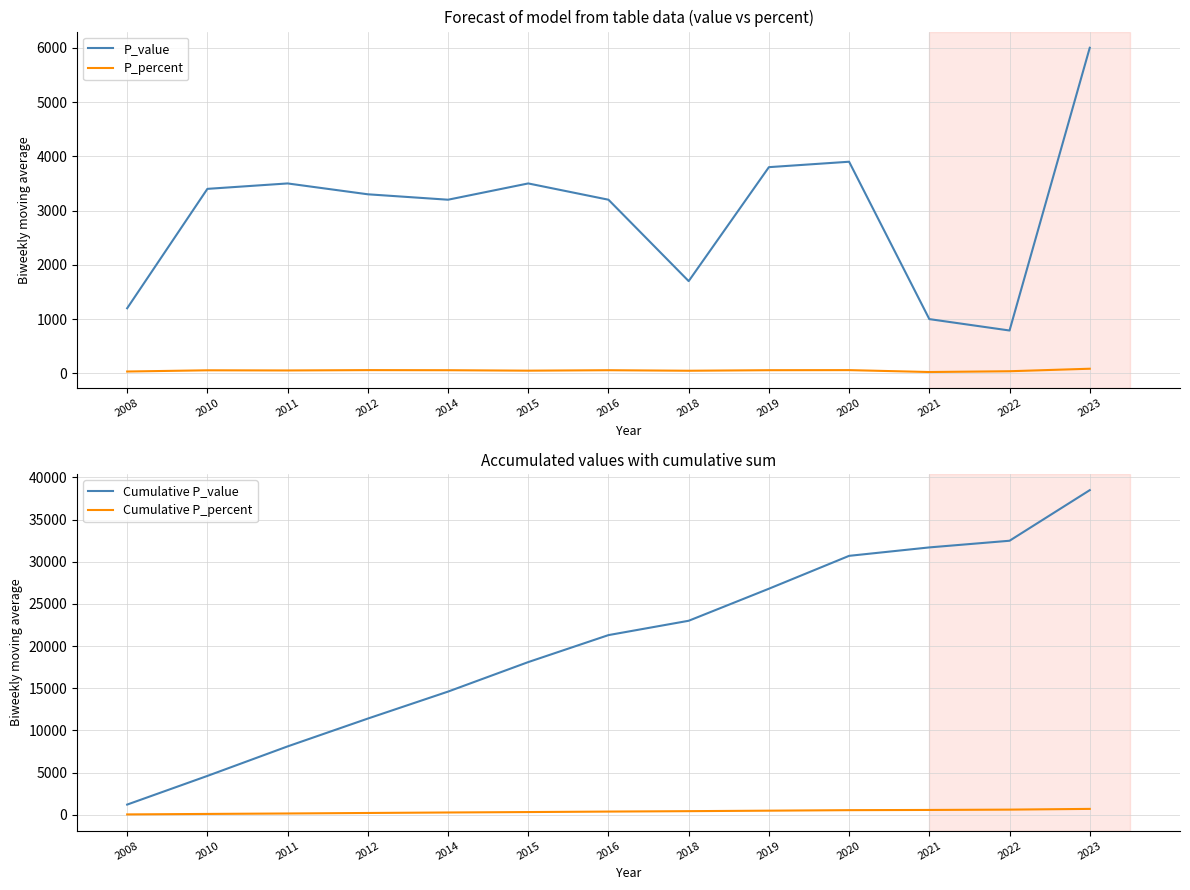

True or false: P_value and Cumulative P_value intersect in this chart.

False